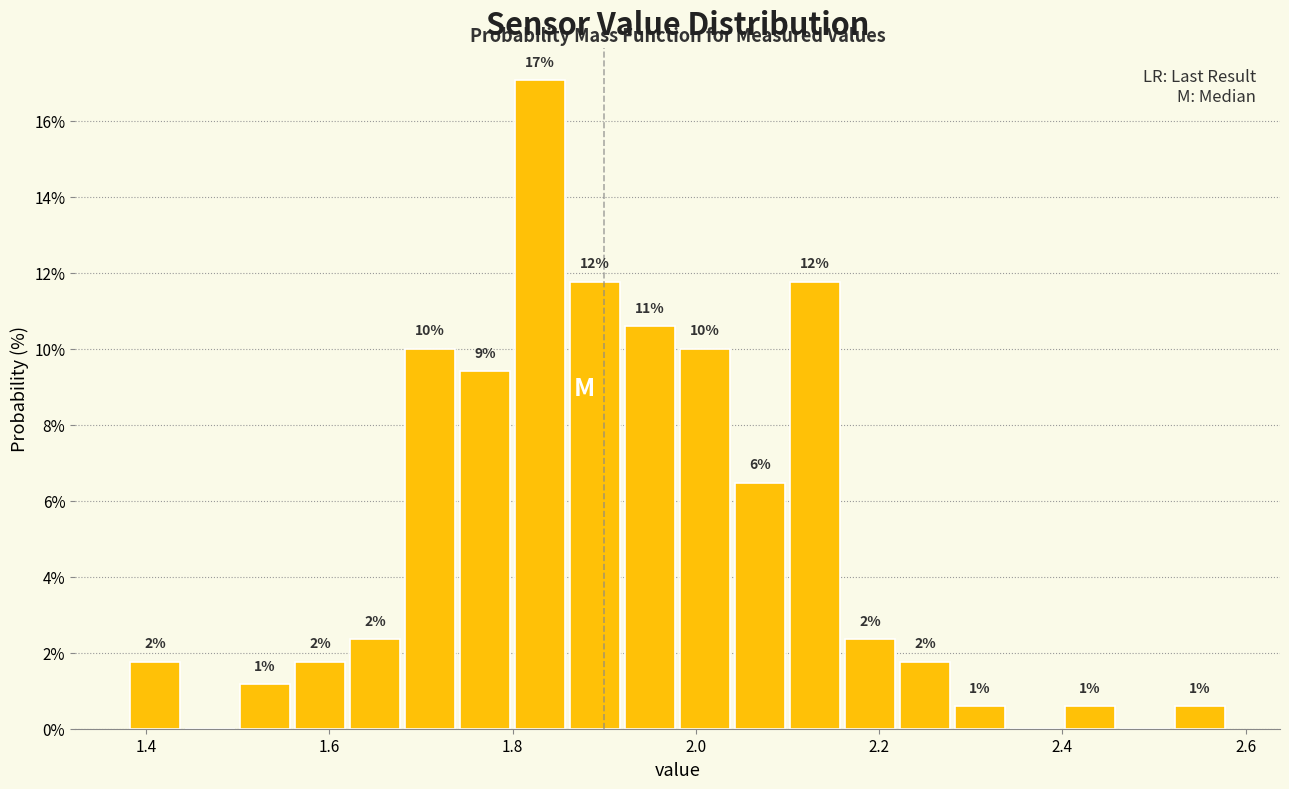

Around what value on the x-axis is the tallest bar? Give the approximate position of its centre, as read against the axis.

1.84